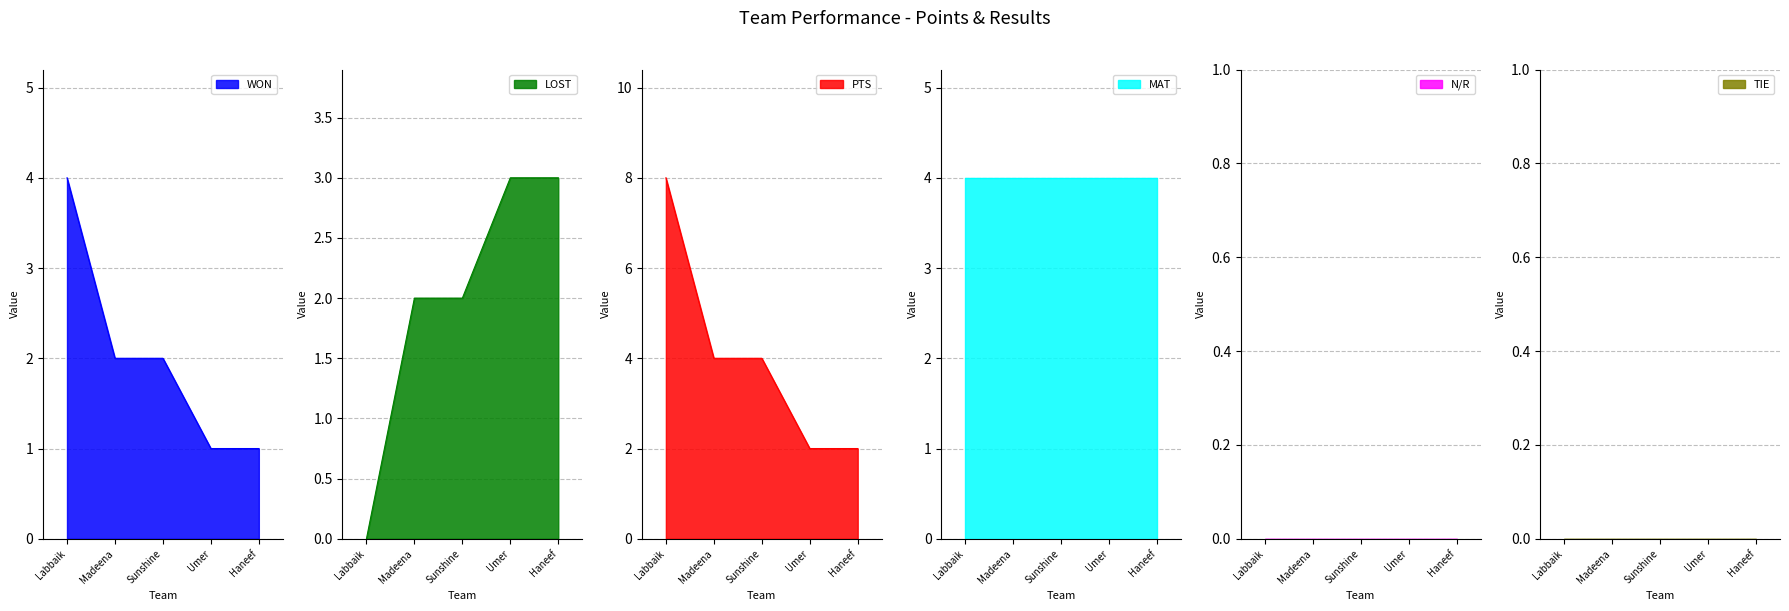

Which series has the largest range (max minus min)?

PTS